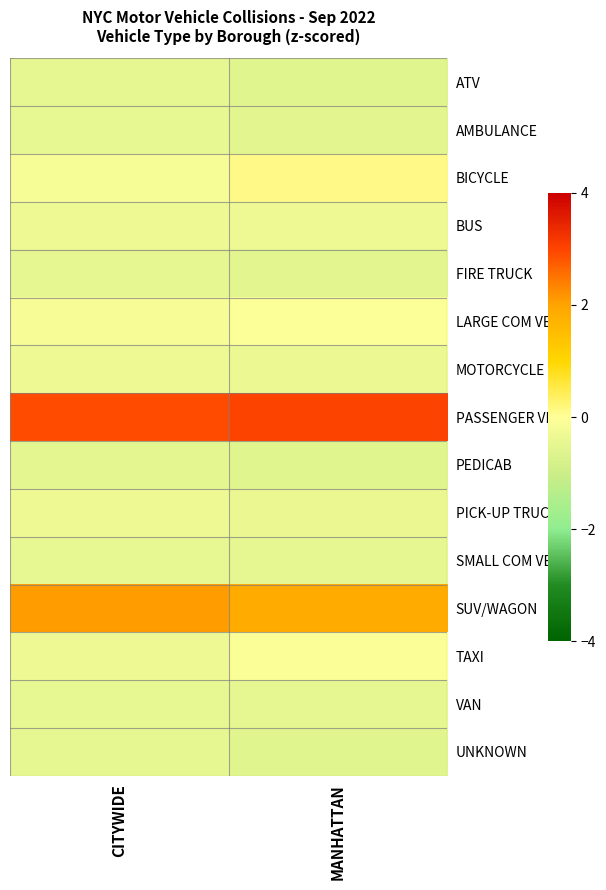

Count the number of categories in the chart.

2